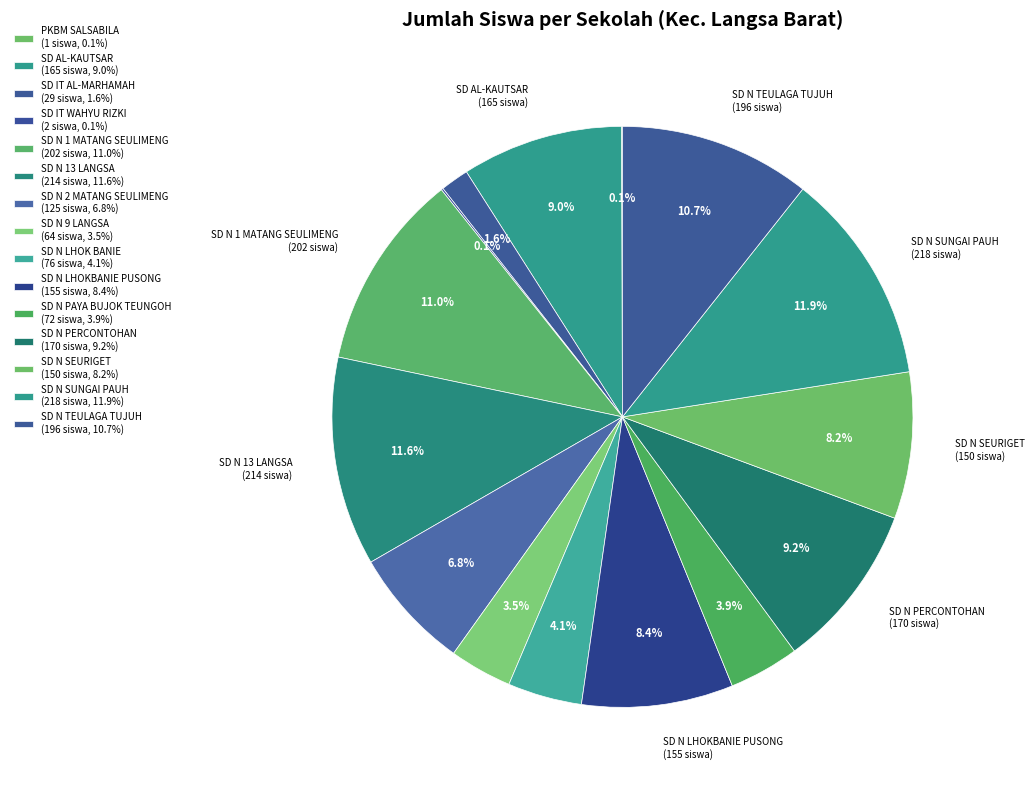

Is the sum of PKBM SALSABILA and SD N SUNGAI PAUH greater than half?

No